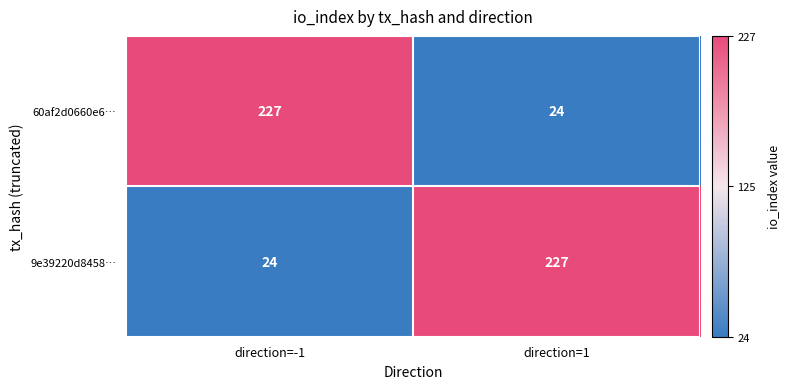

At direction=1, list the series in order from smallest to largest.

60af2d0660e6…, 9e39220d8458…